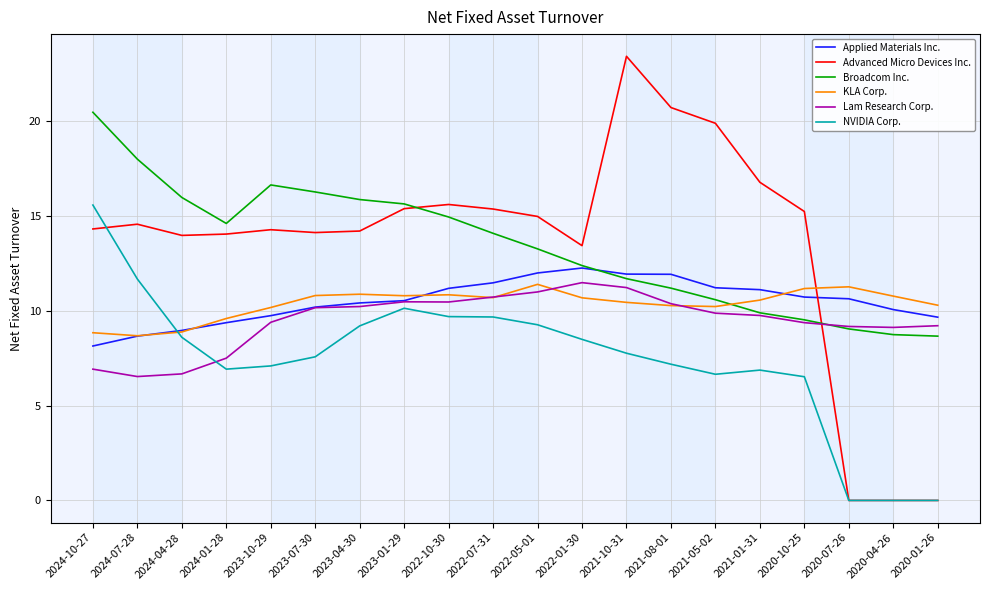

Count the number of data series in this chart.

6